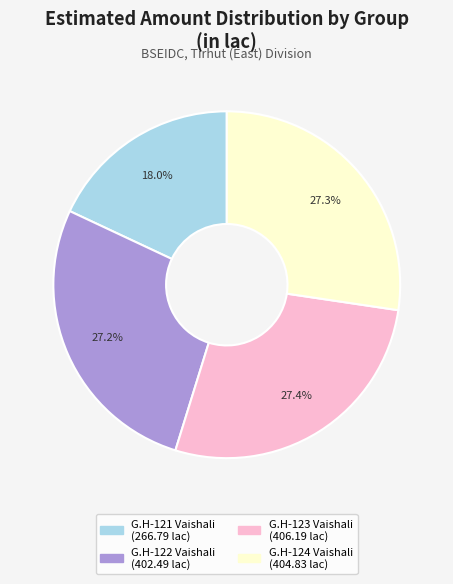

To the nearest percent, what is the difference between the largest and smallest slice percentages?

9%